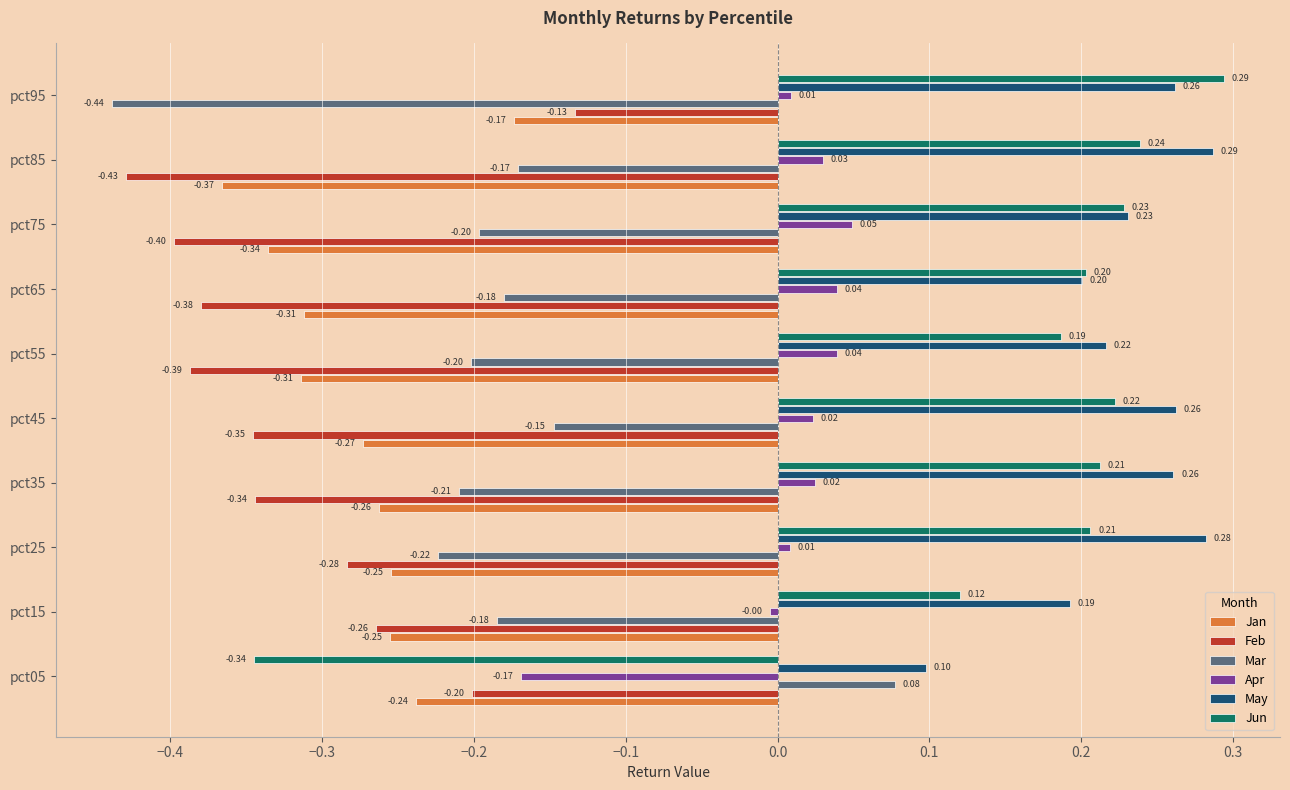

Is the value of Jun at pct65 greater than the value of Apr at pct65?

Yes